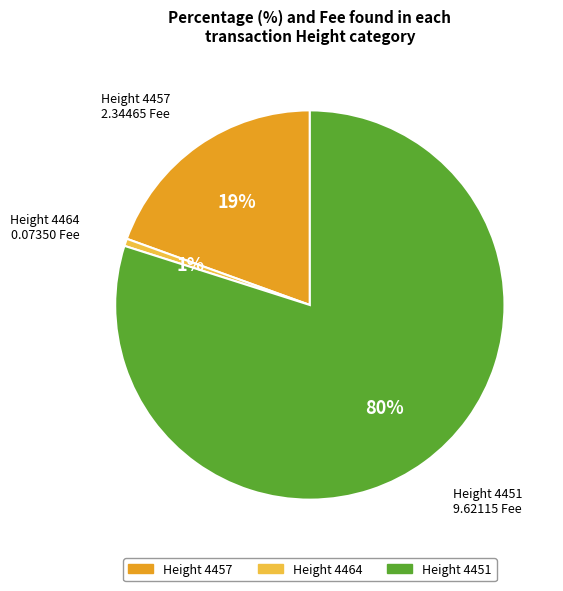

To the nearest percent, what is the average slice percentage?

33%